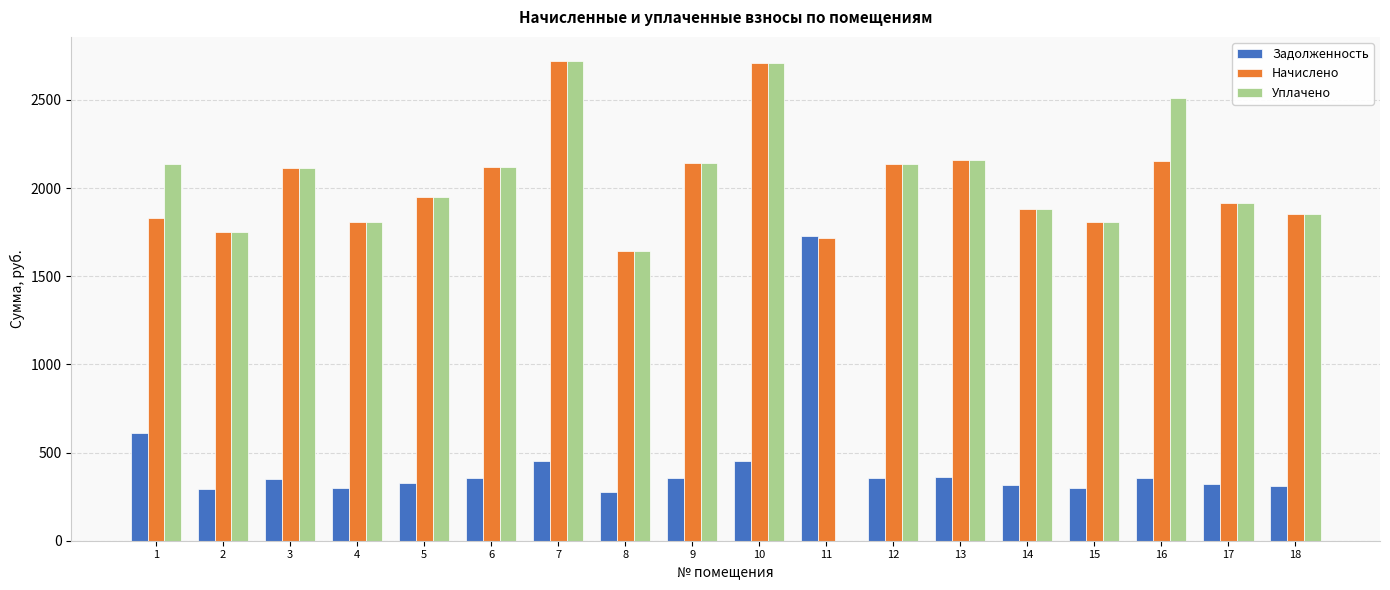

How many values in the Начислено series exceed 1948?

9